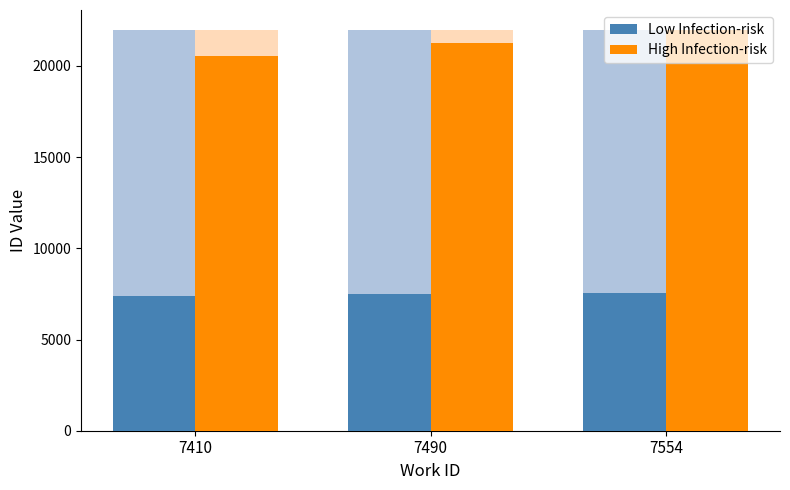

Which series has the widest spread of values?

High Infection-risk